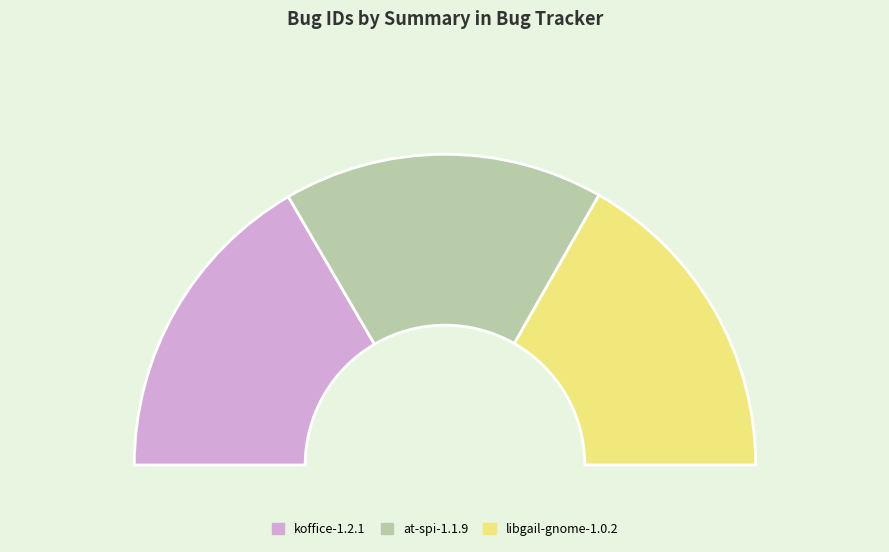

Is it true that at-spi-1.1.9 is 26% of the pie?

False